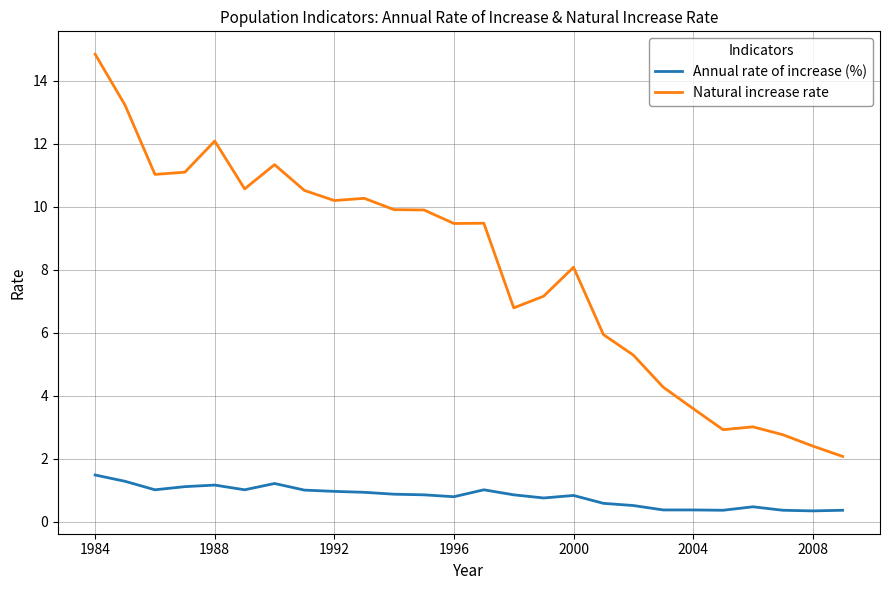

Rank the series by their average value, from lowest to highest.

Annual rate of increase (%), Natural increase rate